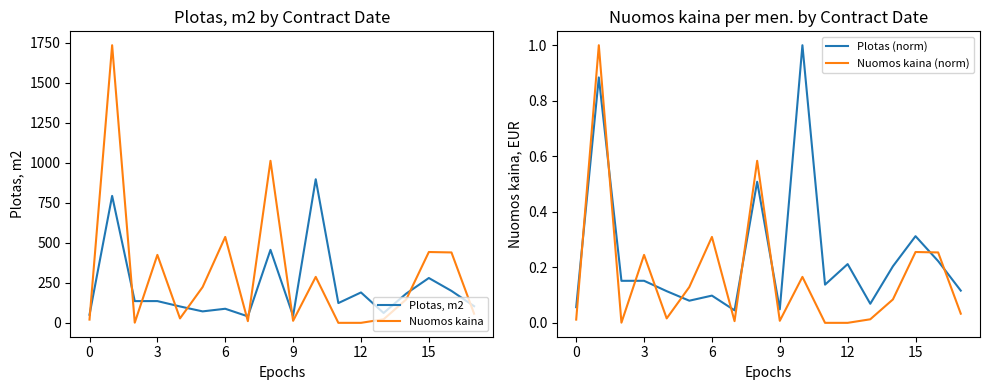

At how many categories does at least one series exceed 1289?

1